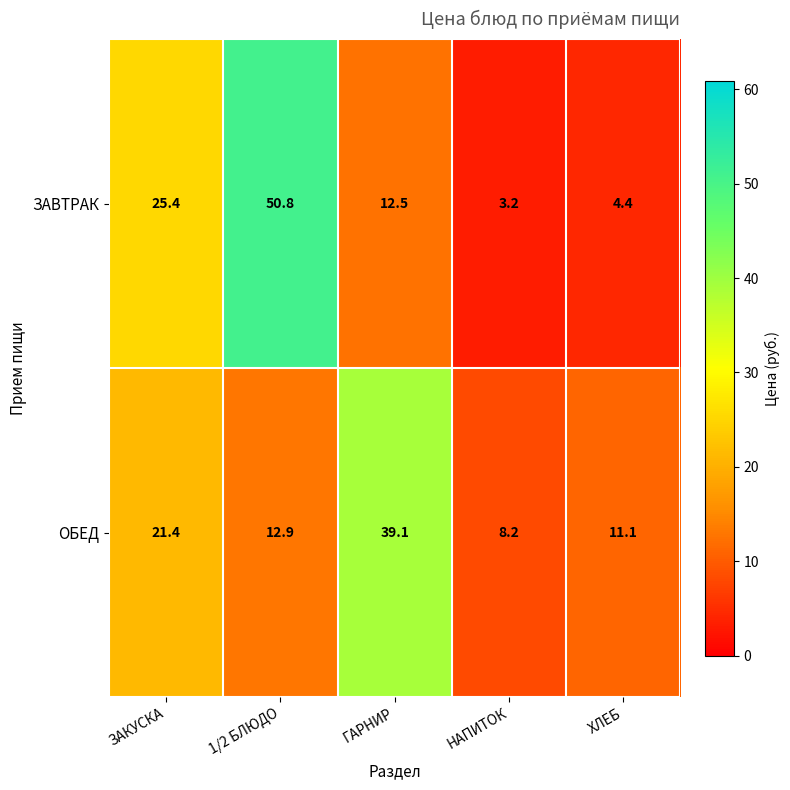

Reading left to right, transcribe all the data shown in this chart.

ЗАВТРАК: ЗАКУСКА=25.4	1/2 БЛЮДО=50.8	ГАРНИР=12.5	НАПИТОК=3.2	ХЛЕБ=4.4
ОБЕД: ЗАКУСКА=21.4	1/2 БЛЮДО=12.9	ГАРНИР=39.1	НАПИТОК=8.2	ХЛЕБ=11.1